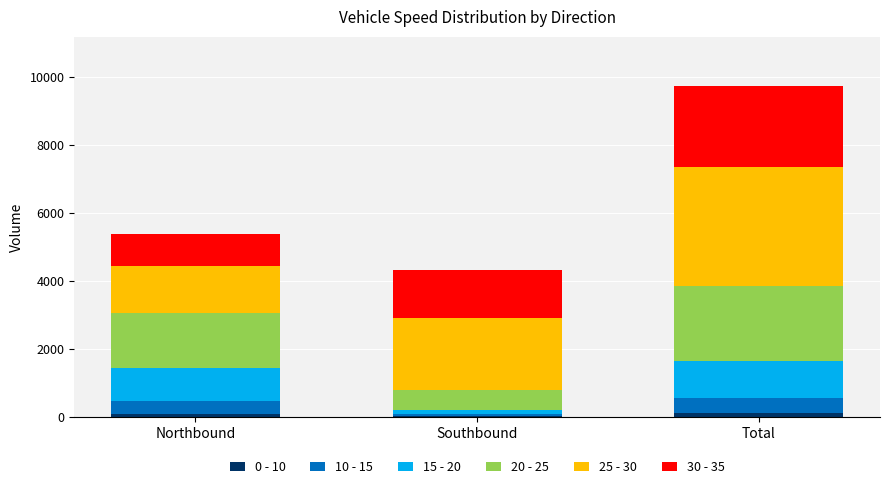

At which category is the sum across all series the highest?

Total